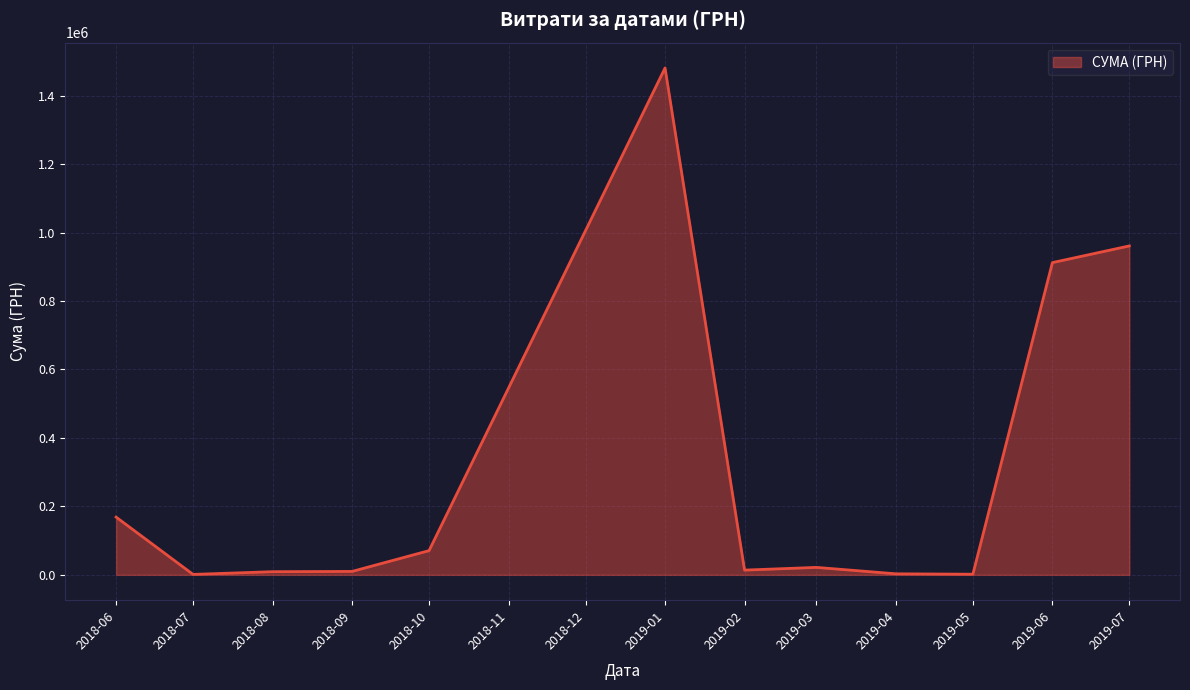

What is the change in value from 2018-10 to 2019-06?

+841426.4